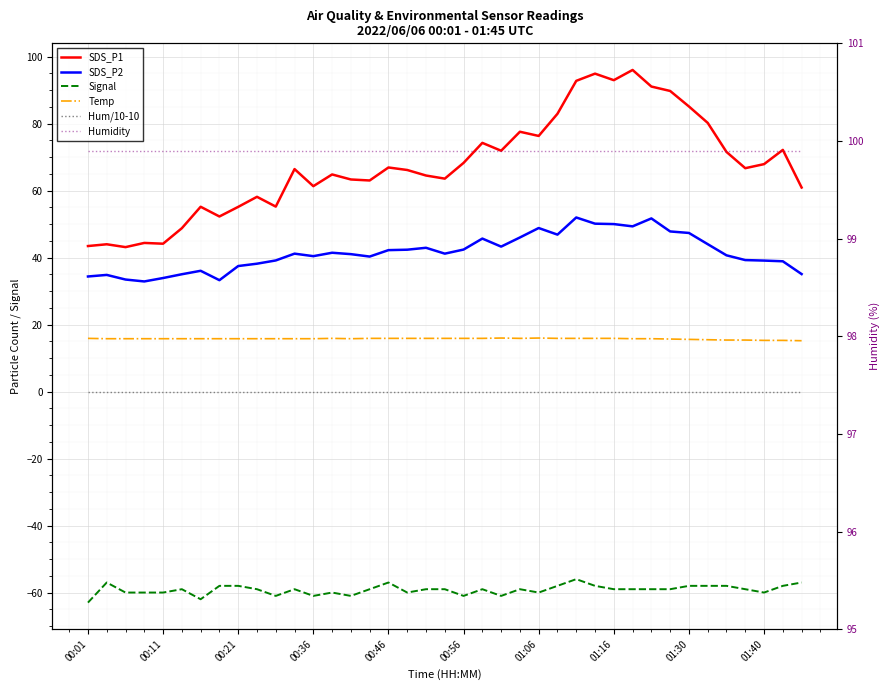

Count the number of data series in this chart.

6